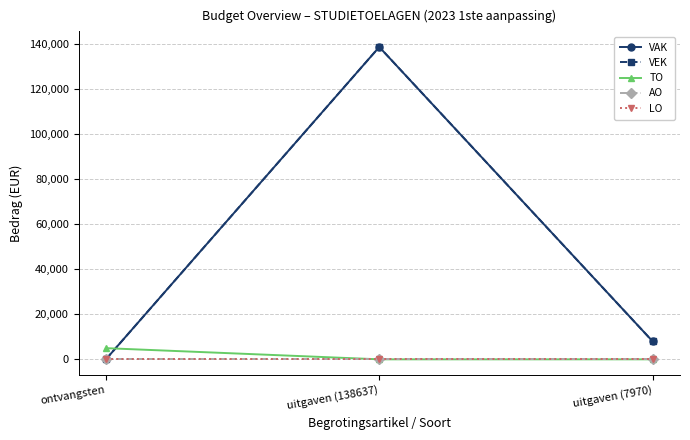

Reading left to right, list all the values displayed in this chart.

VAK: ontvangsten=0	uitgaven (138637)=138637	uitgaven (7970)=7970
VEK: ontvangsten=0	uitgaven (138637)=138637	uitgaven (7970)=7970
TO: ontvangsten=4960	uitgaven (138637)=0	uitgaven (7970)=0
AO: ontvangsten=0	uitgaven (138637)=0	uitgaven (7970)=0
LO: ontvangsten=0	uitgaven (138637)=0	uitgaven (7970)=0